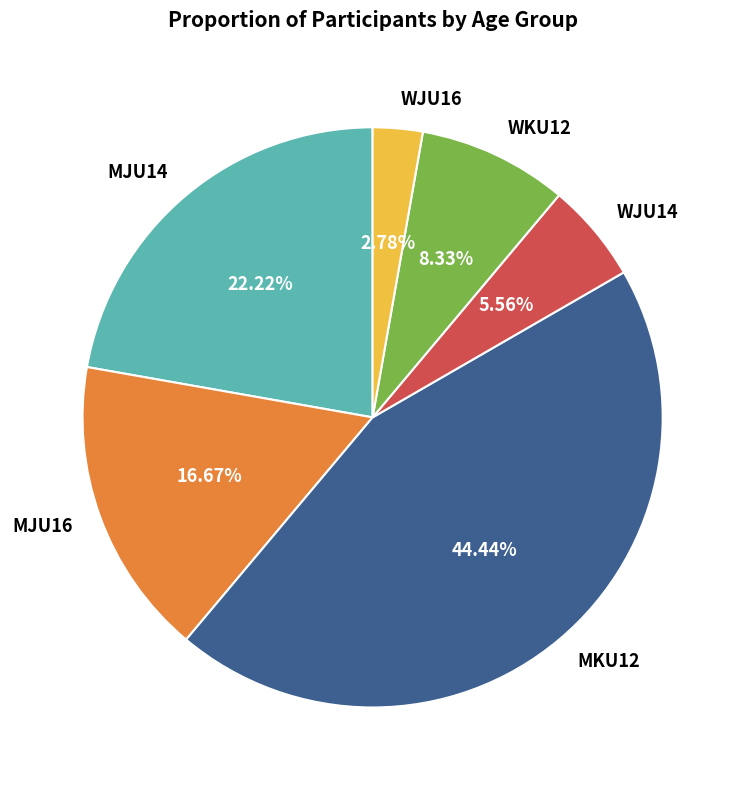

To the nearest percent, what percentage of the pie is WJU16?

3%